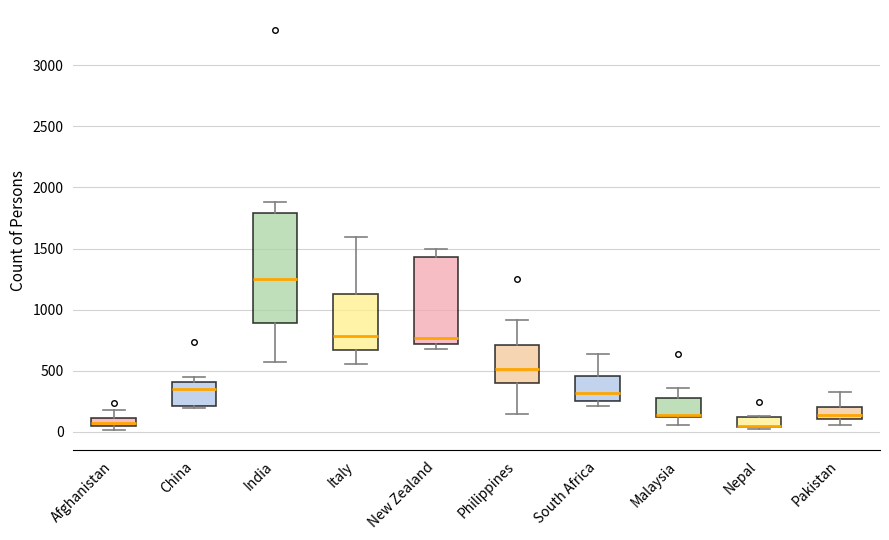

Where does the median line of the box for Italy sit on the y-axis? The values are not printed on the chart, so give them approximately, as read against the axis.

800